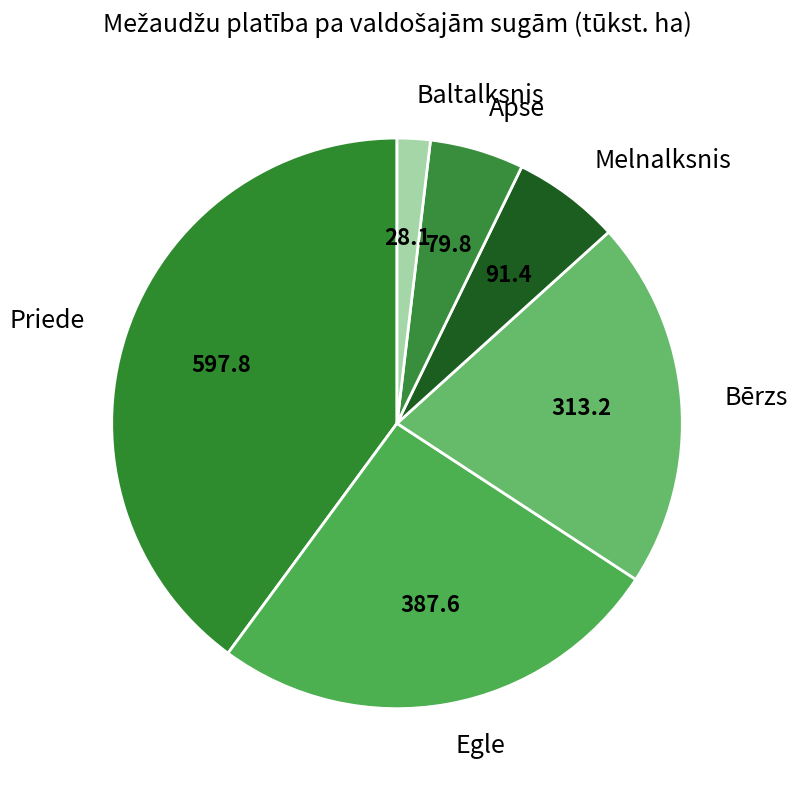

How many segments does this pie chart have?

6